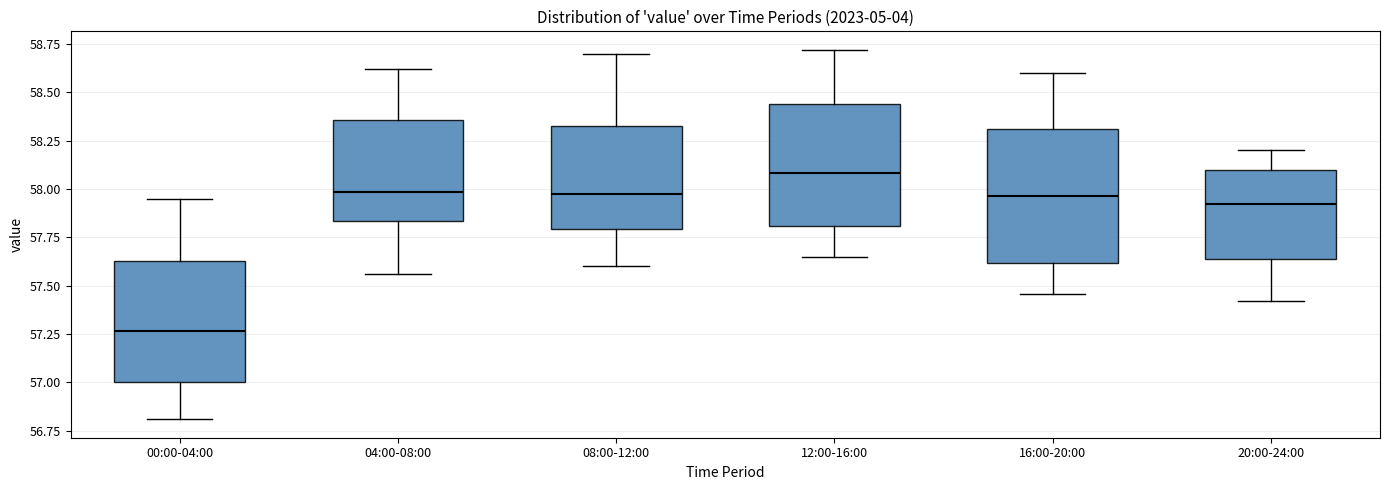

Reading left to right, read every box against the y-axis: the position of its median line, the range the box covers, and the ends of its whiskers. The values are not printed on the chart, so give them approximately, as read against the axis.

00:00-04:00: median 57.25, box 57.00 to 57.65, whiskers 56.80 to 57.95
04:00-08:00: median 58.00, box 57.85 to 58.35, whiskers 57.55 to 58.60
08:00-12:00: median 58.00, box 57.80 to 58.35, whiskers 57.60 to 58.70
12:00-16:00: median 58.10, box 57.80 to 58.45, whiskers 57.65 to 58.70
16:00-20:00: median 57.95, box 57.60 to 58.30, whiskers 57.45 to 58.60
20:00-24:00: median 57.95, box 57.65 to 58.10, whiskers 57.40 to 58.20